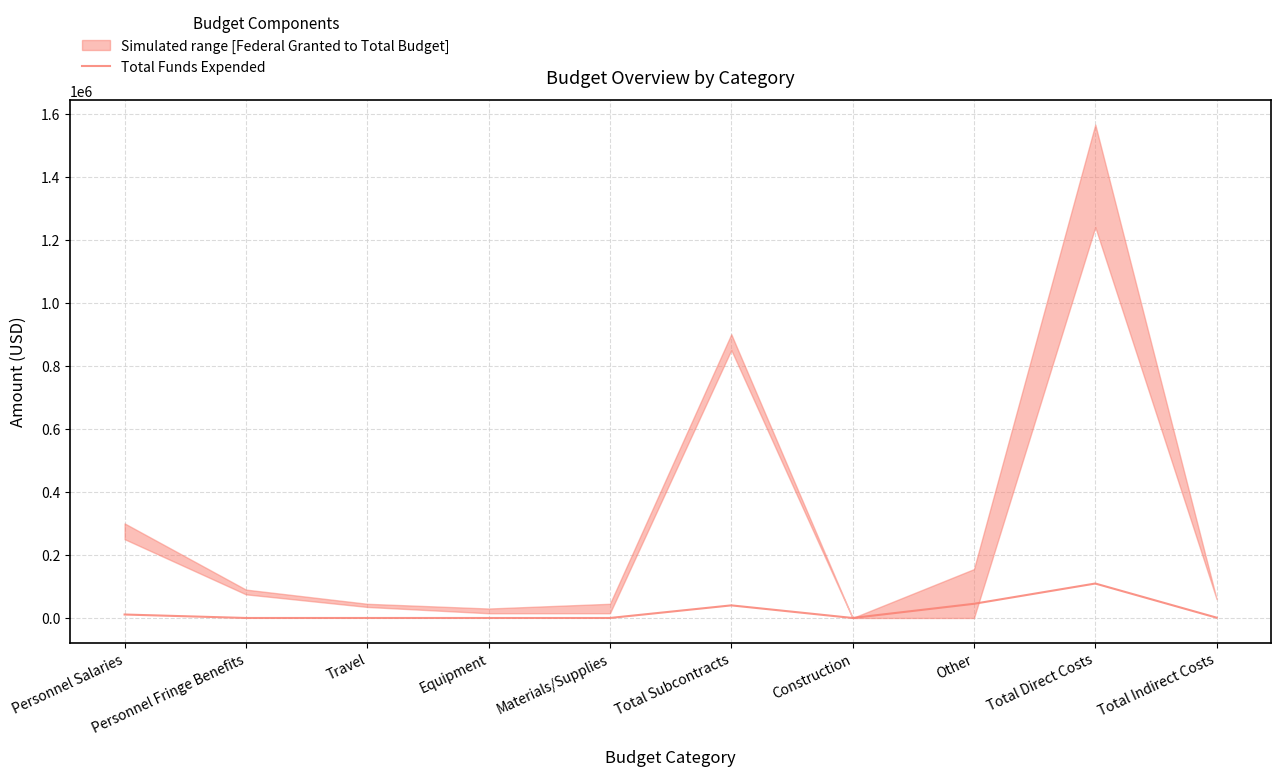

At which label is the value closest to 54650?

Other